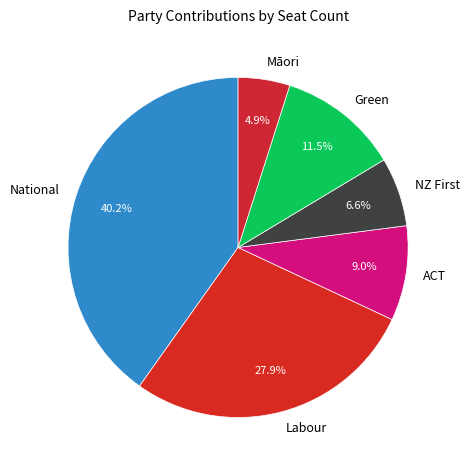

Between Māori and Labour, which is larger?

Labour